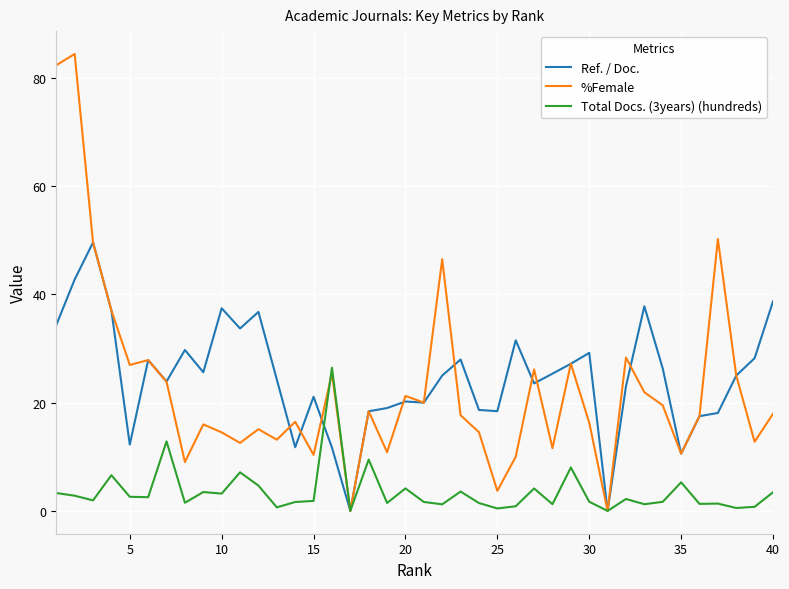

What are all the series names shown in the legend?

Ref. / Doc., %Female, Total Docs. (3years) (hundreds)